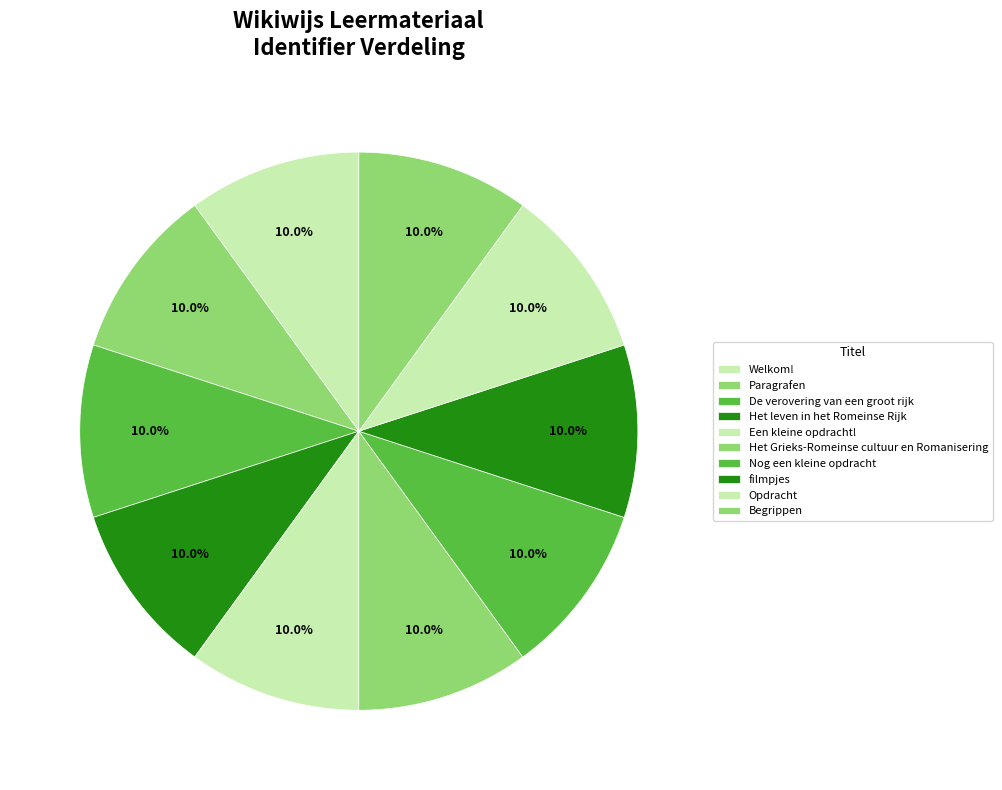

How many slices are in this pie chart?

10